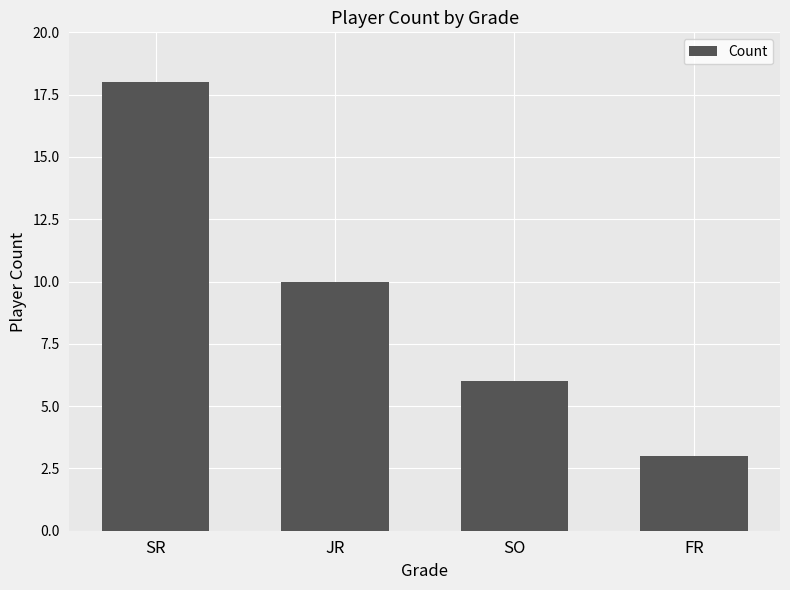

What is the label of the 4th bar from the right?

SR